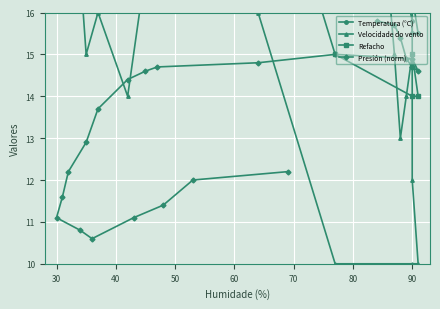

At 40, list the series in order from smallest to largest.

Presión (norm), Velocidade do vento, Temperatura (°C), Refacho